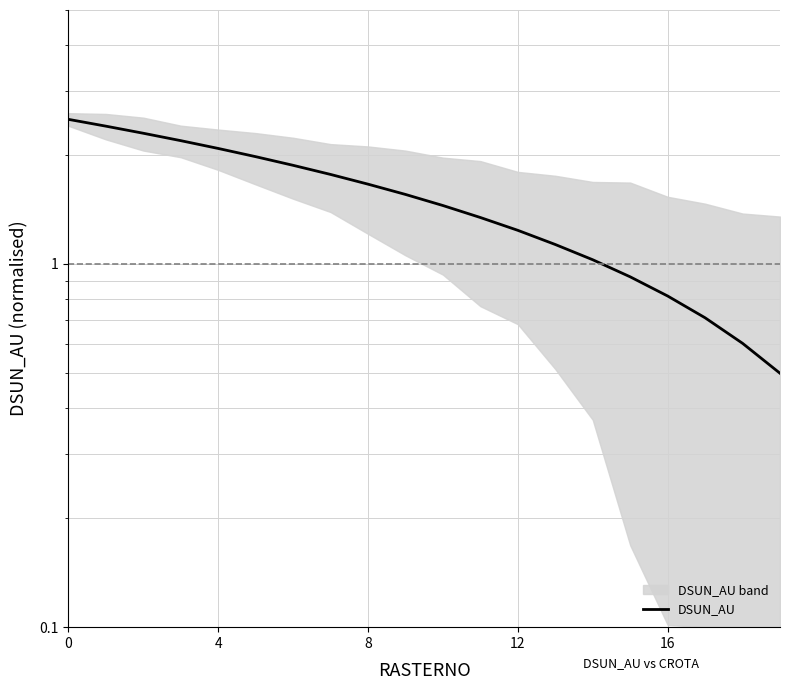

What is the value of the 5th point from the left?

2.1